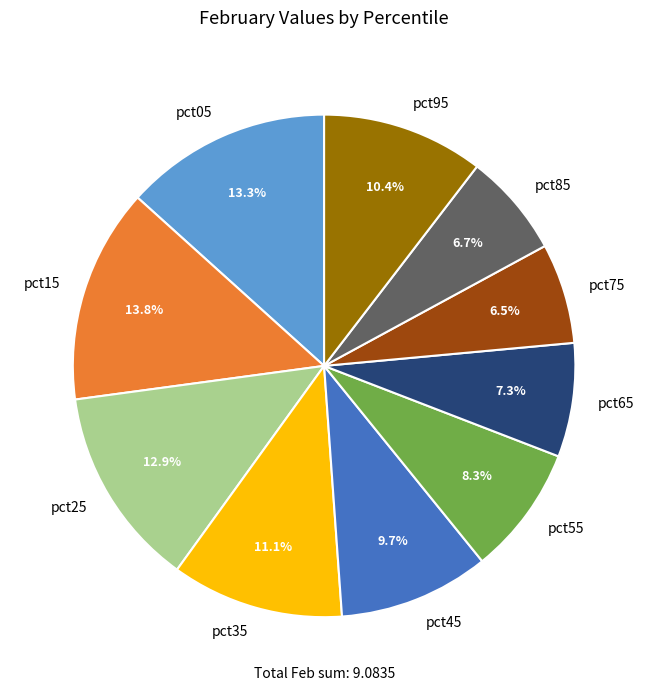

Is there a majority slice in this chart?

No